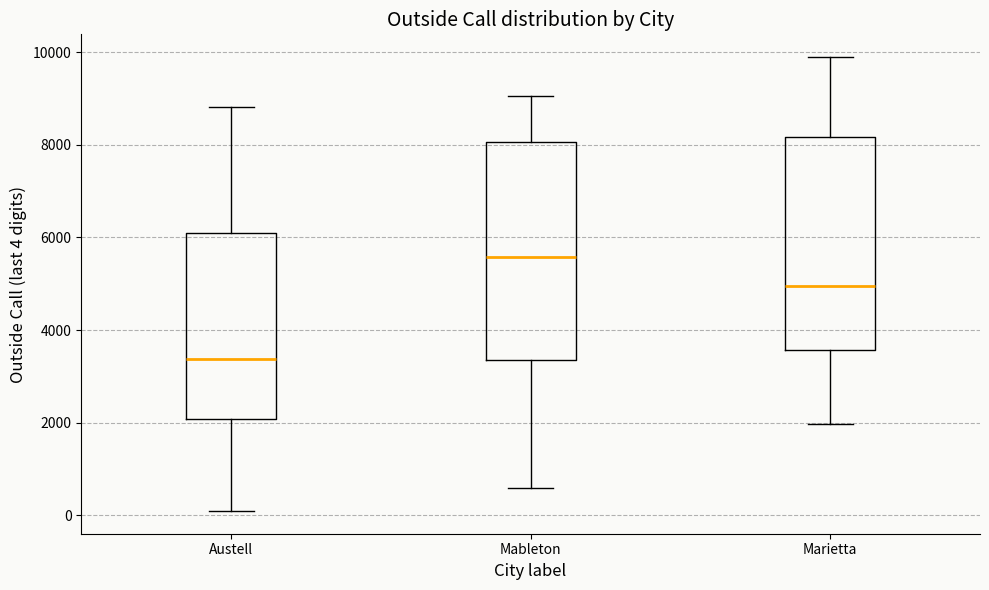

Where does the median line of the box for Austell sit on the y-axis? The values are not printed on the chart, so give them approximately, as read against the axis.

3400